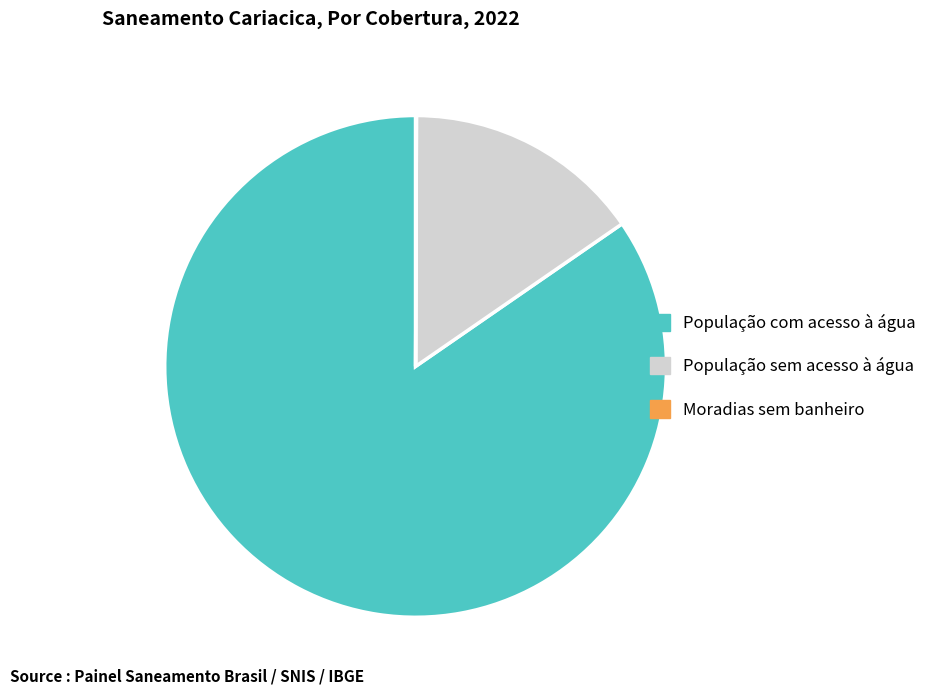

Which category has the biggest portion of the pie?

População com acesso à água